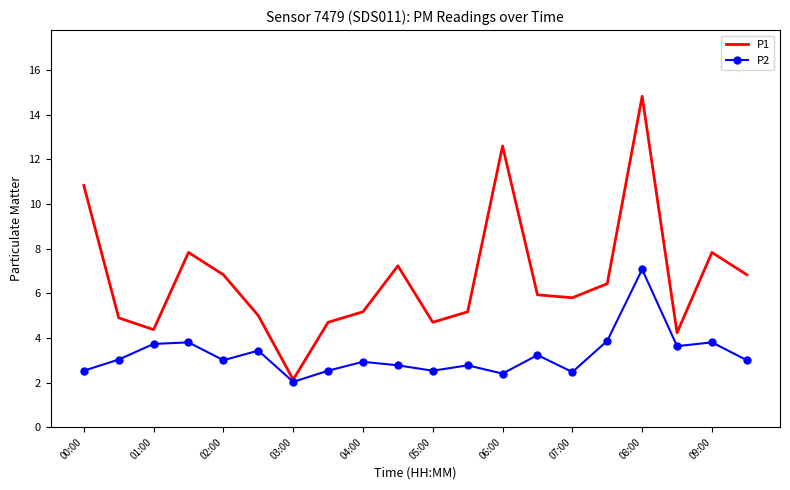

Which series has the largest total across all categories?

P1